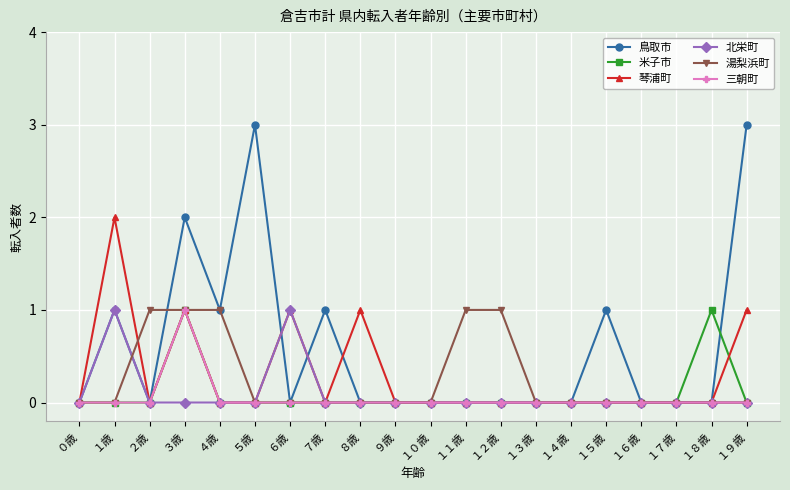

Which series has the widest spread of values?

鳥取市